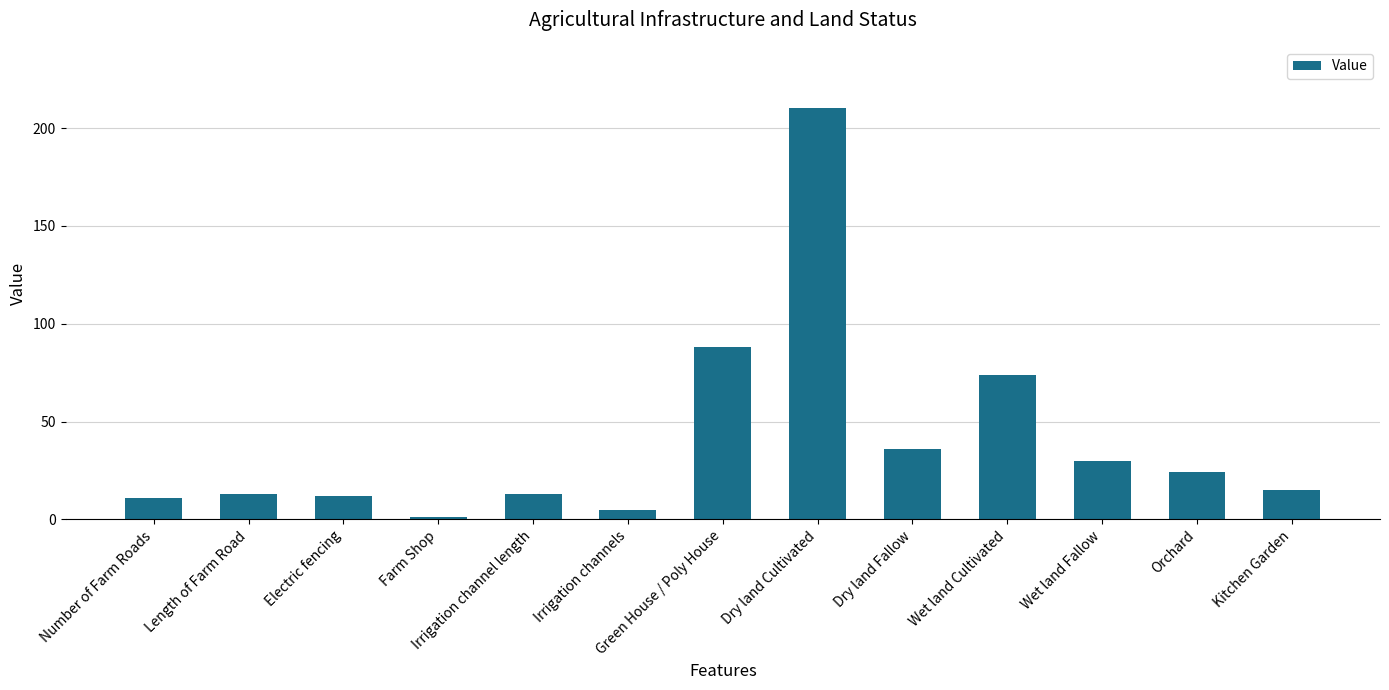

Reading left to right, transcribe all the data shown in this chart.

11	13	12	1	13	5	88	210	36	74	30	24	15